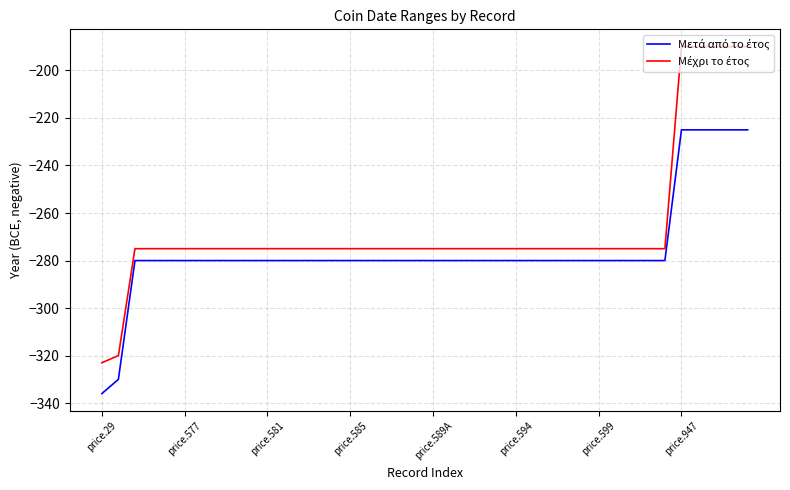

Does the chart have visible grid lines?

Yes